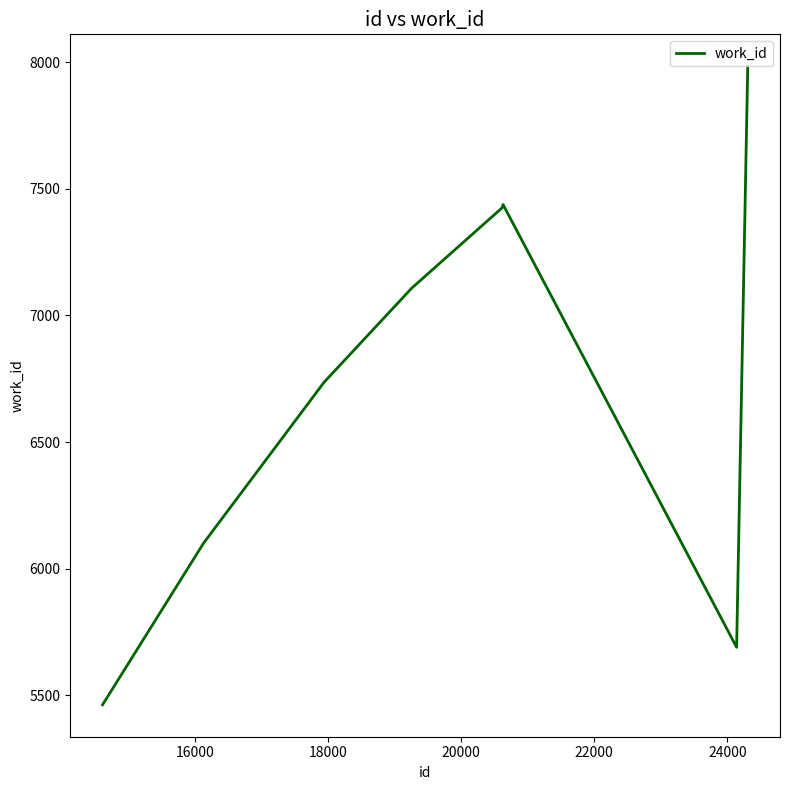

What is the greatest value displayed?

7984